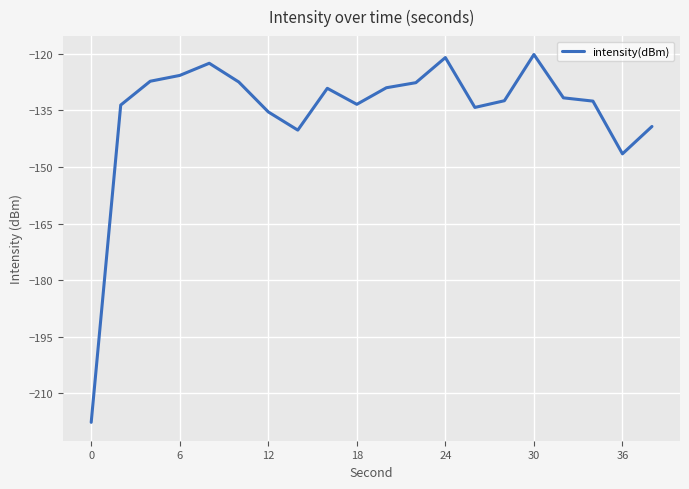

Count the number of categories in the chart.

20